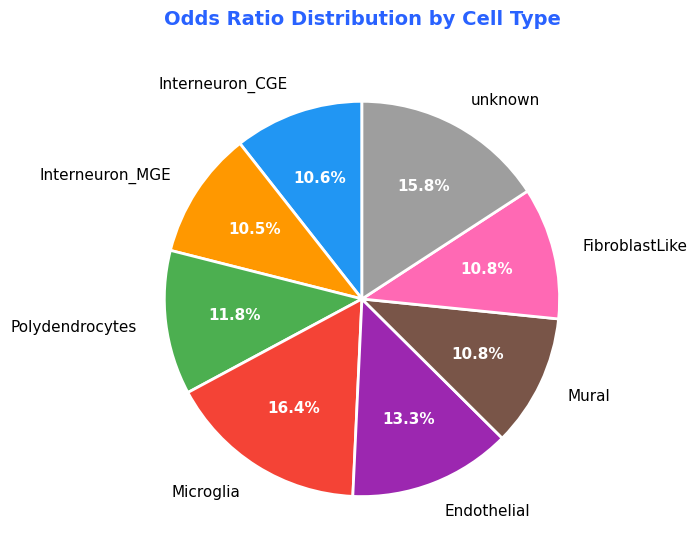

What percentage is the Endothelial slice, to the nearest percent?

13%